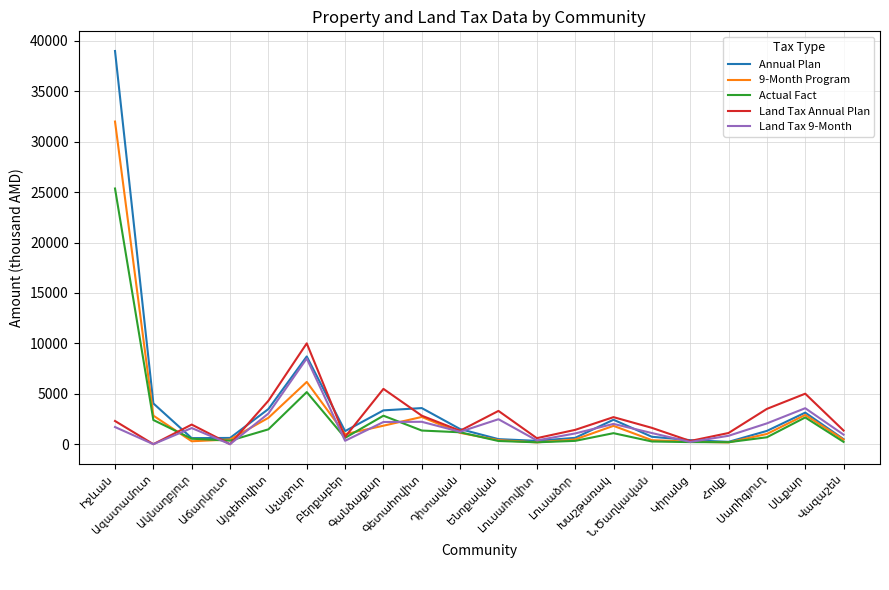

What is the maximum value shown in the chart?

39000.0